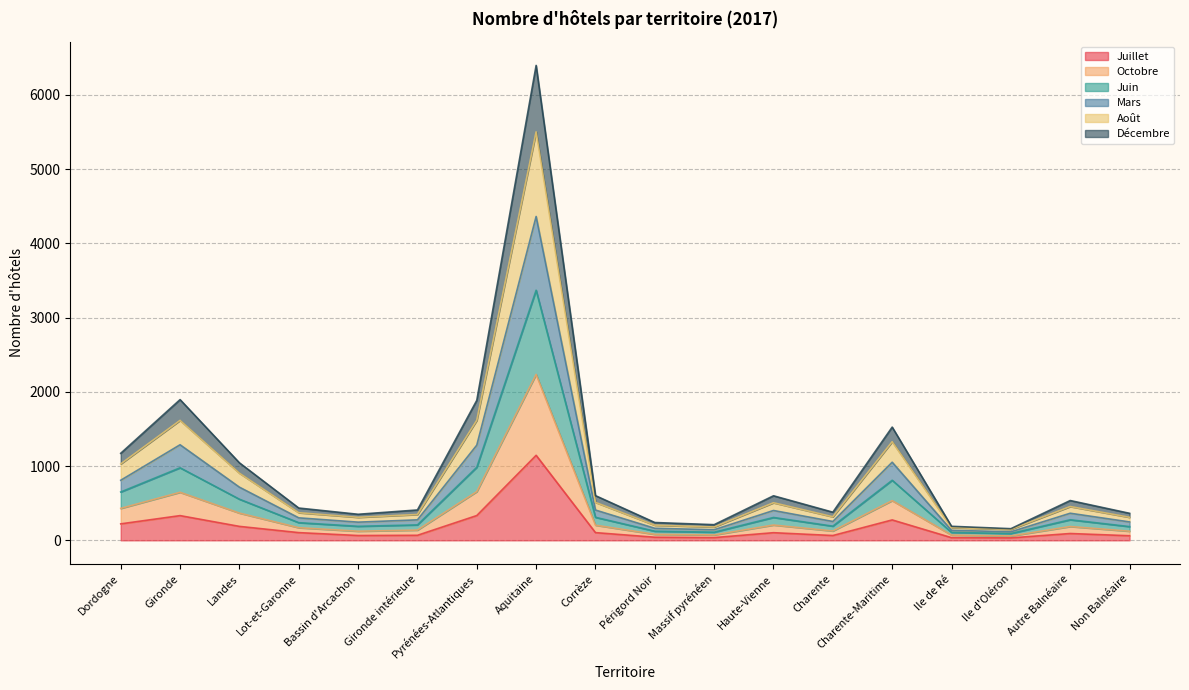

At which category is the sum across all series the highest?

Aquitaine